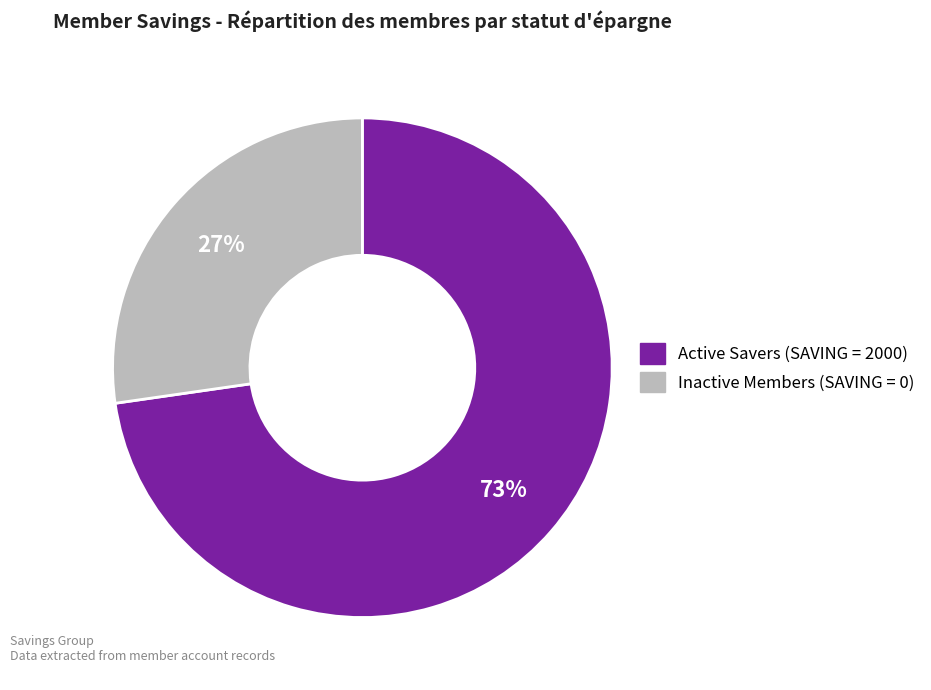

To the nearest percent, what is the average slice percentage?

50%